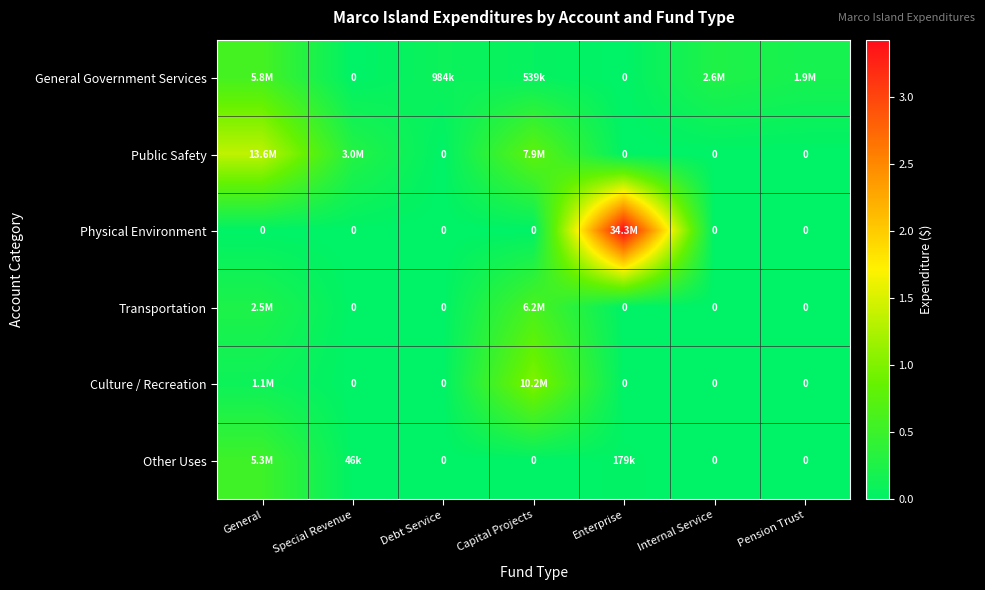

What is the difference between the Culture / Recreation values at Capital Projects and Pension Trust?

10168446